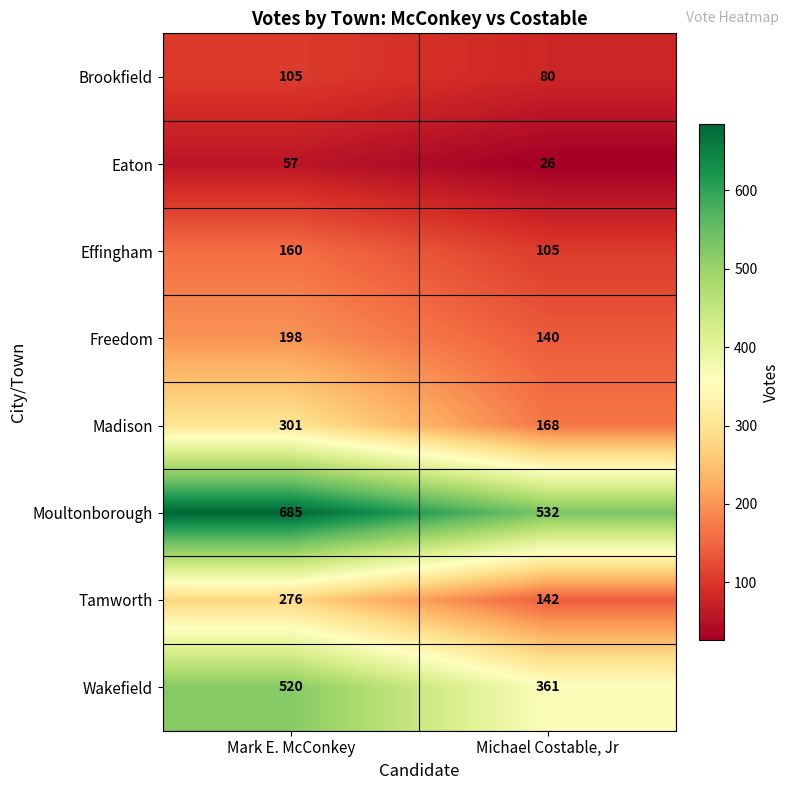

Which category has the lowest value across all series?

Michael Costable, Jr